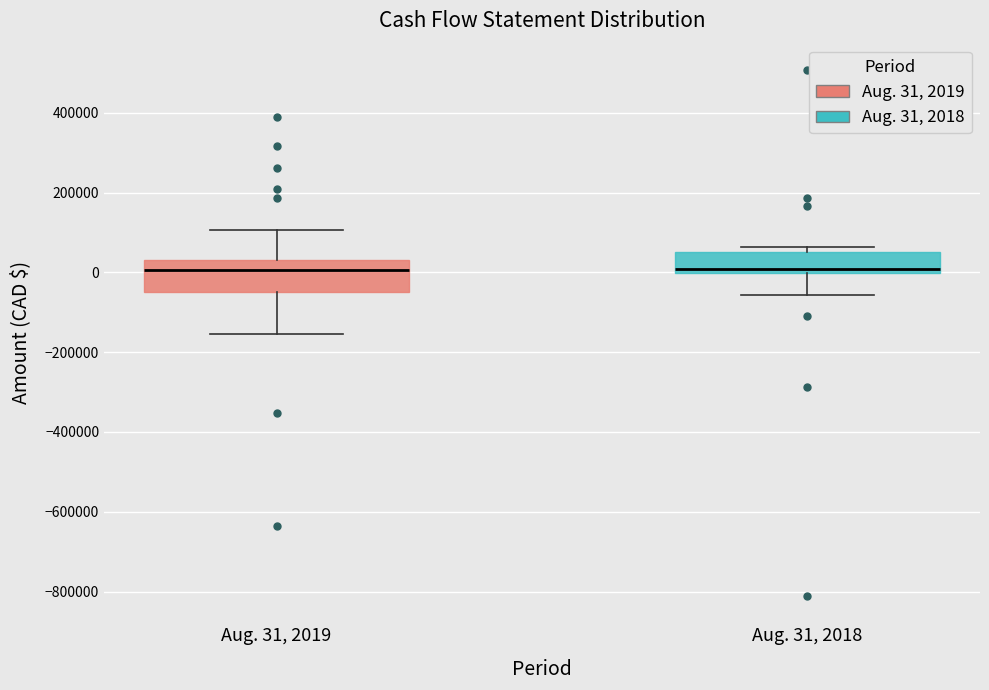

Comparing the boxes themselves (not the whiskers), which one is the tallest?

Aug. 31, 2019